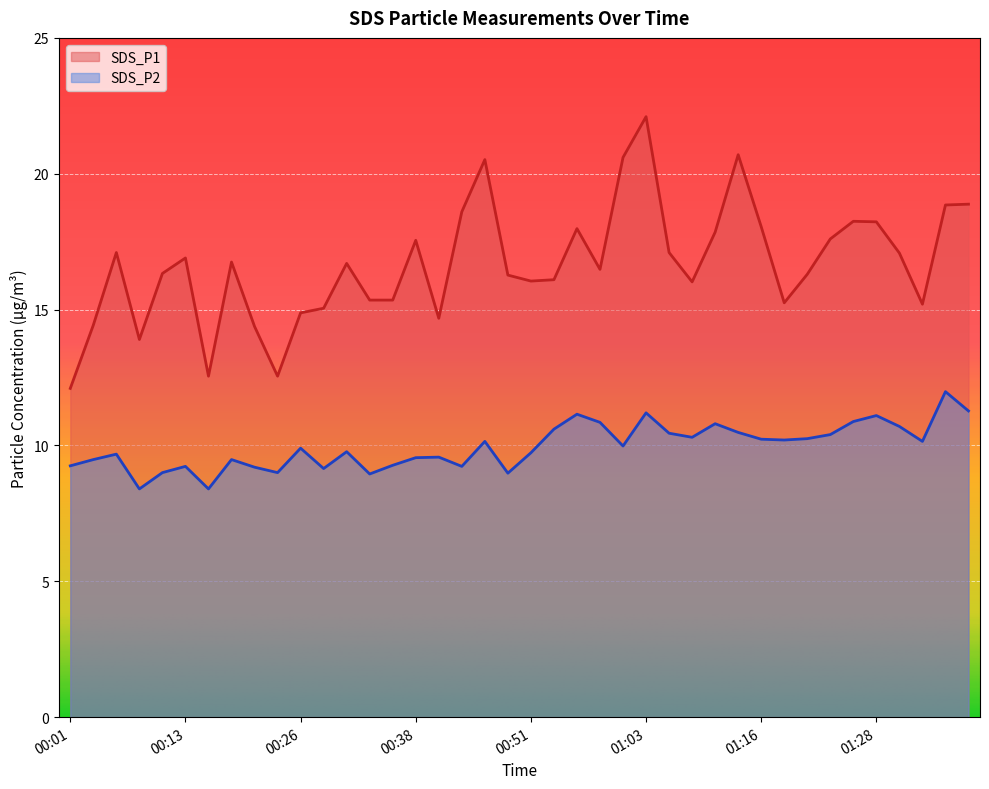

Rank the series by their average value, from lowest to highest.

SDS_P2, SDS_P1